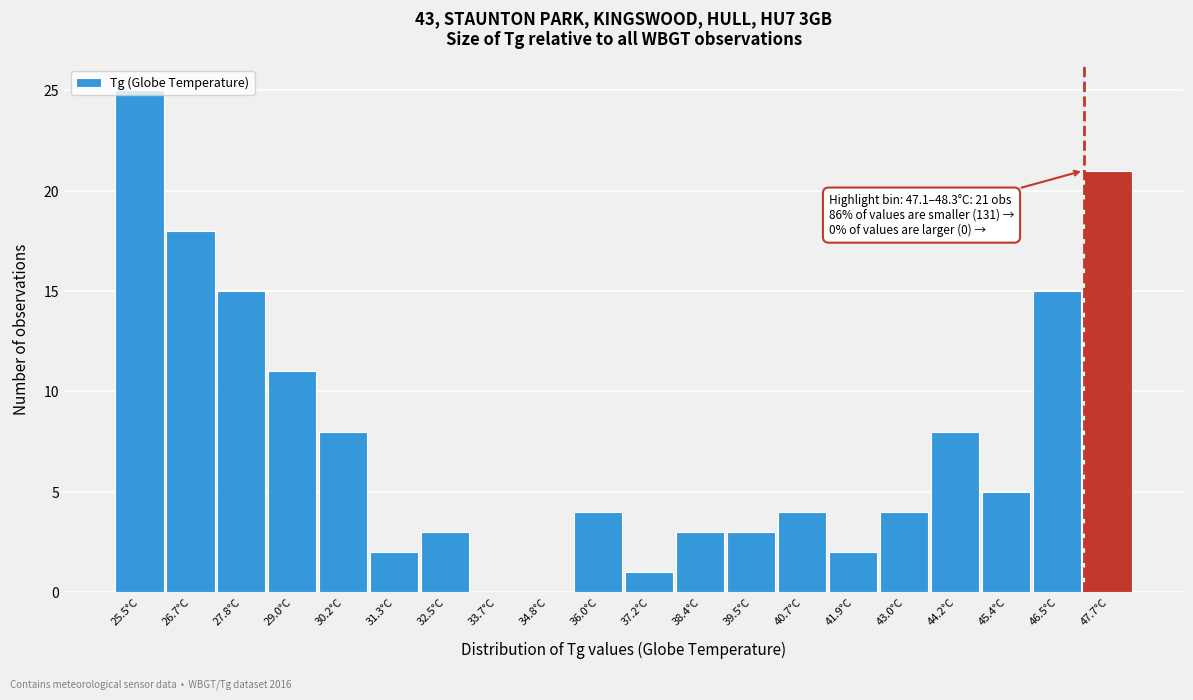

Over which range of the x-axis is the bar tallest?

25.0 to 26.0